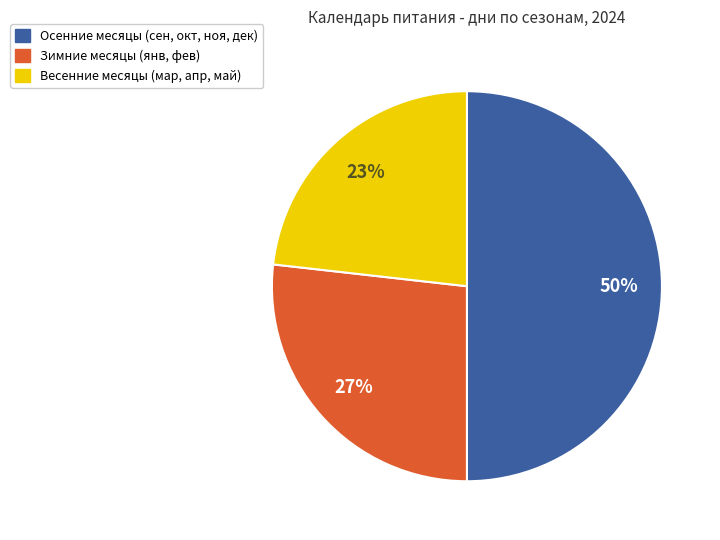

To the nearest percent, what is the average slice percentage?

33%